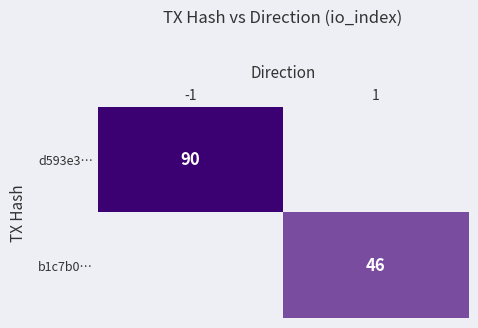

Count the number of data series in this chart.

2